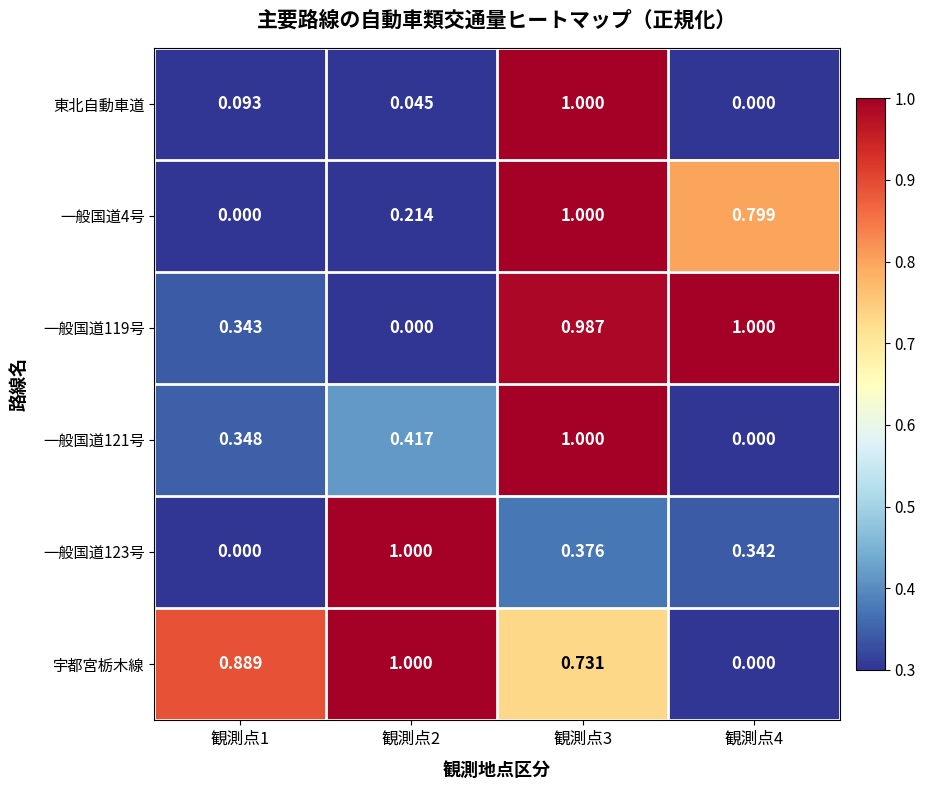

Between 観測点1 and 観測点4, which series saw the biggest shift?

宇都宮栃木線